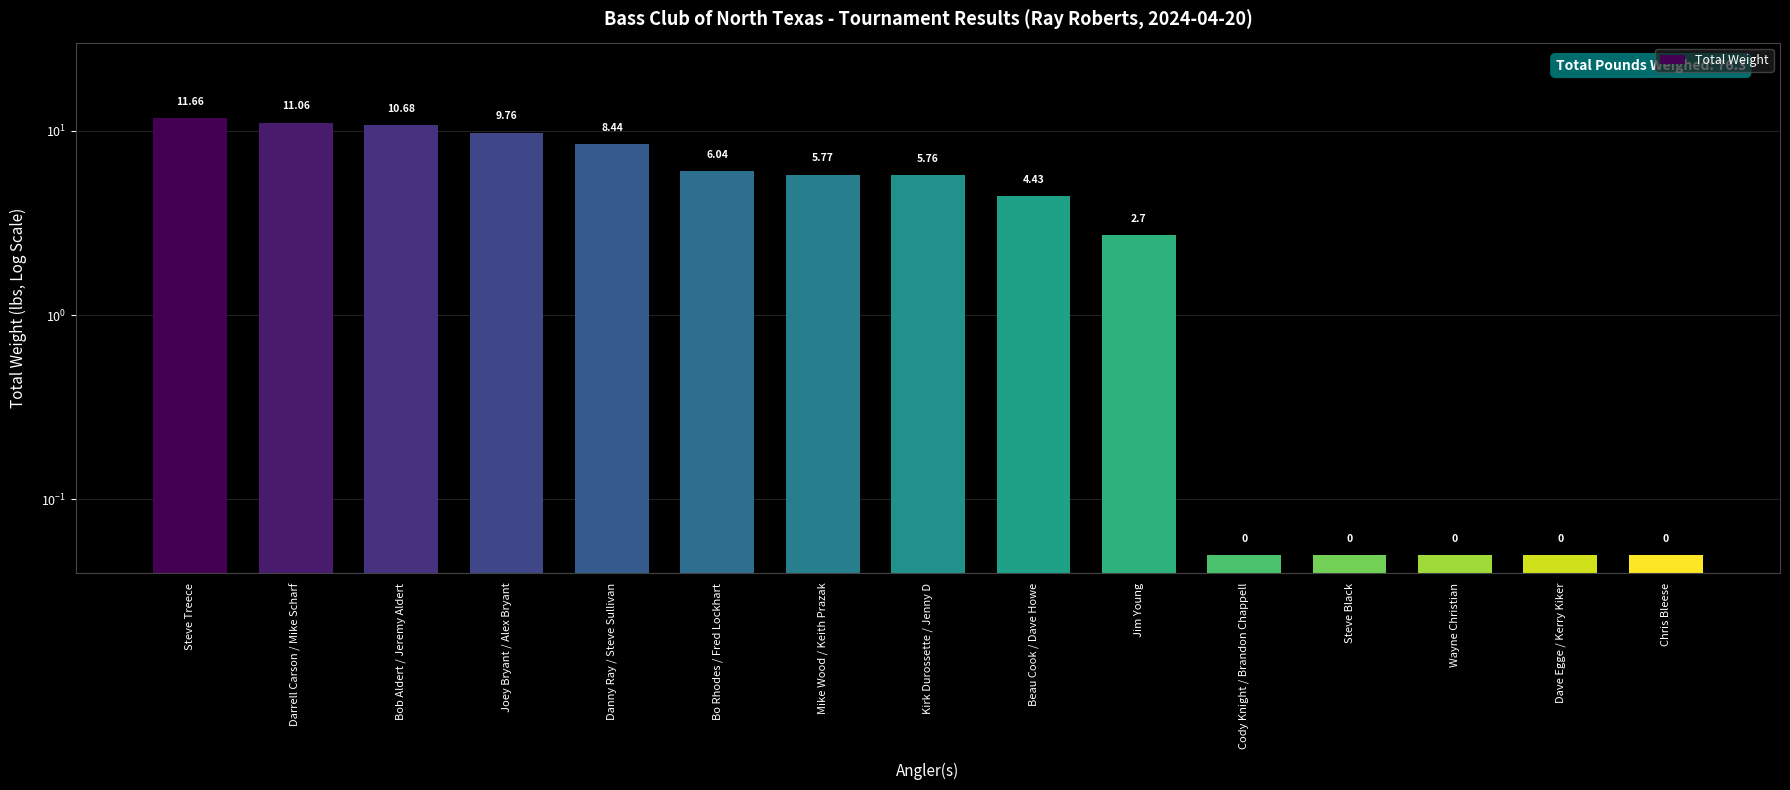

List the labels in order of value, smallest first.

Cody Knight / Brandon Chappell, Steve Black, Wayne Christian, Dave Egge / Kerry Kiker, Chris Bleese, Jim Young, Beau Cook / Dave Howe, Kirk Durossette / Jenny D, Mike Wood / Keith Prazak, Bo Rhodes / Fred Lockhart, Danny Ray / Steve Sullivan, Joey Bryant / Alex Bryant, Bob Aldert / Jeremy Aldert, Darrell Carson / Mike Scharf, Steve Treece